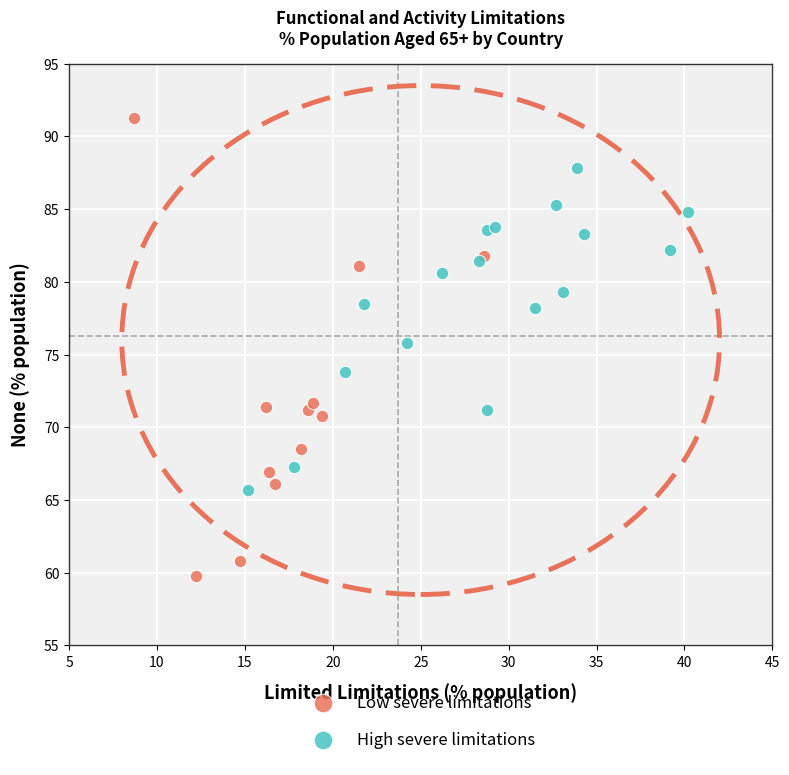

Which series contains the lowest Y value?

Low severe limitations